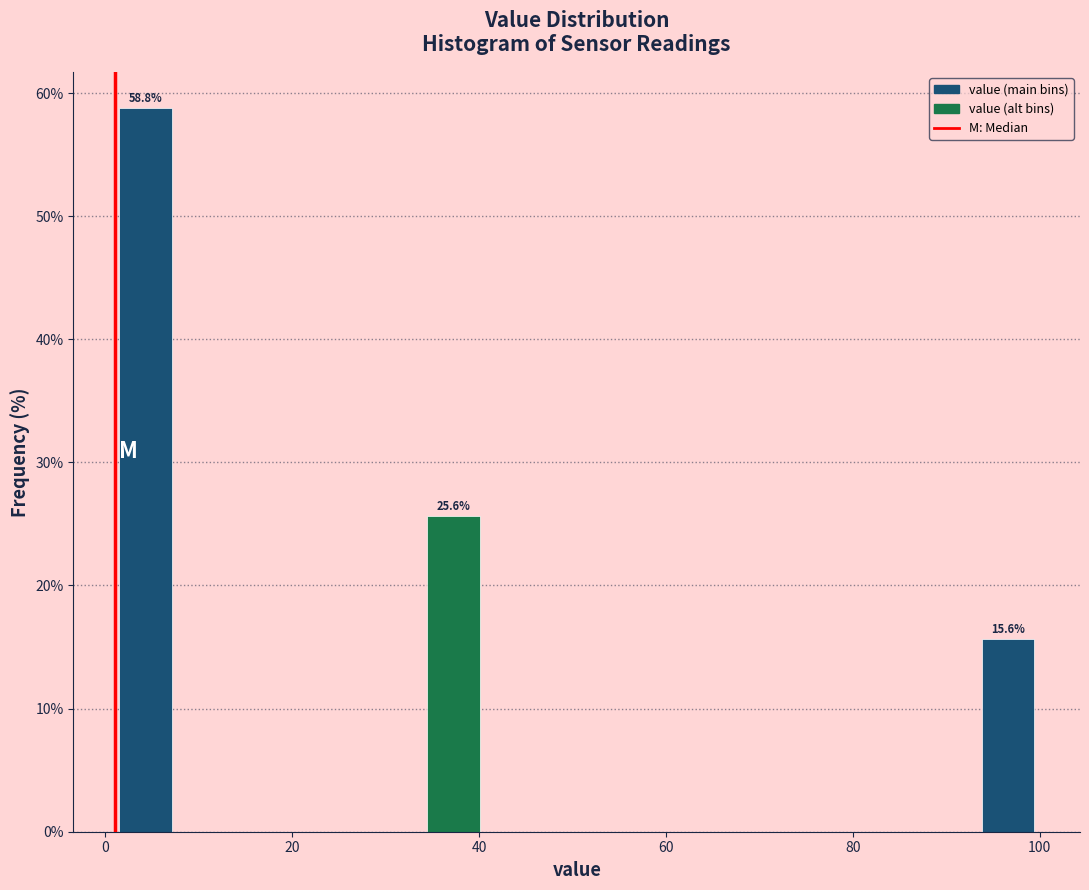

Around what value on the x-axis is the tallest bar? Give the approximate position of its centre, as read against the axis.

4